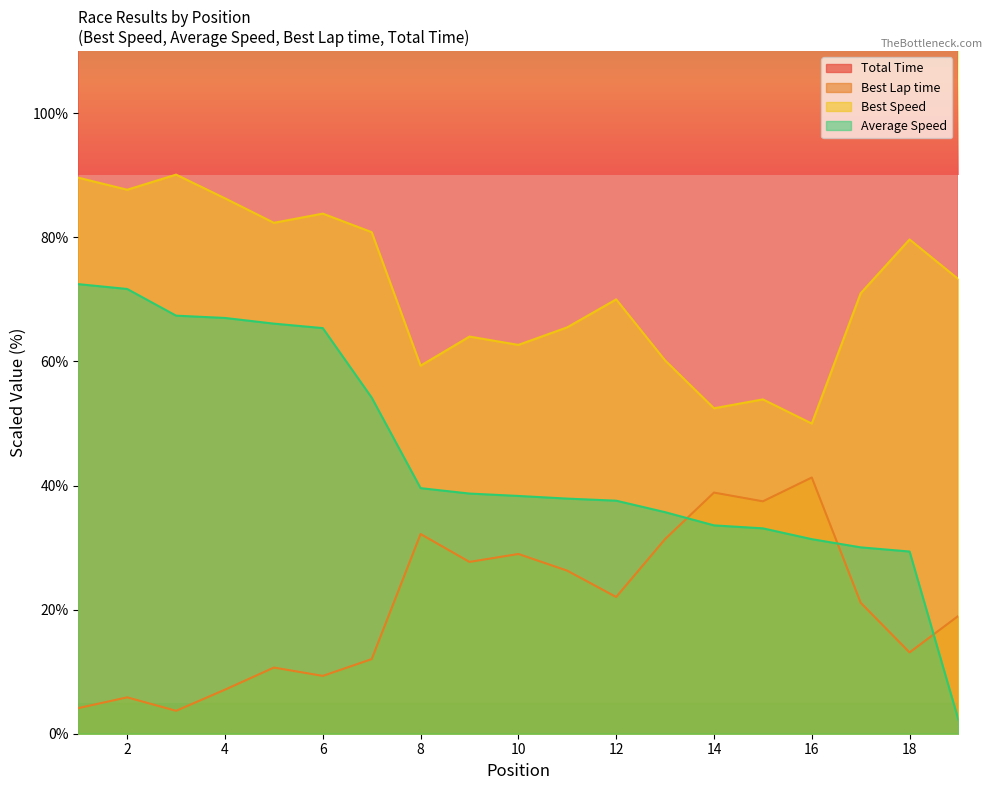

What is the spread (max minus min) of values at 6?

6426.1